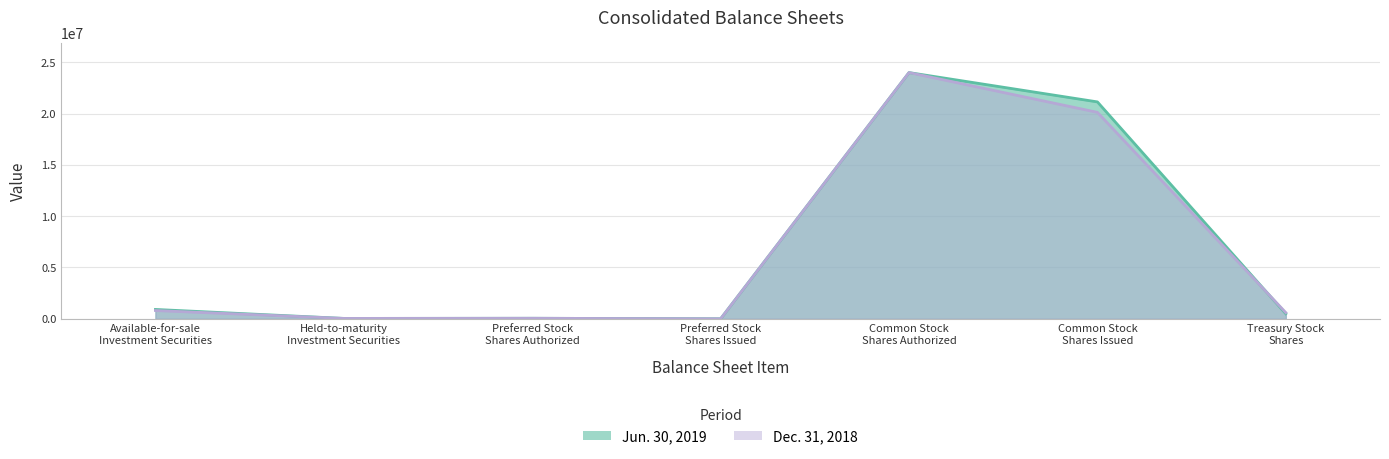

How many interior local valleys does the Dec. 31, 2018 series have?

2